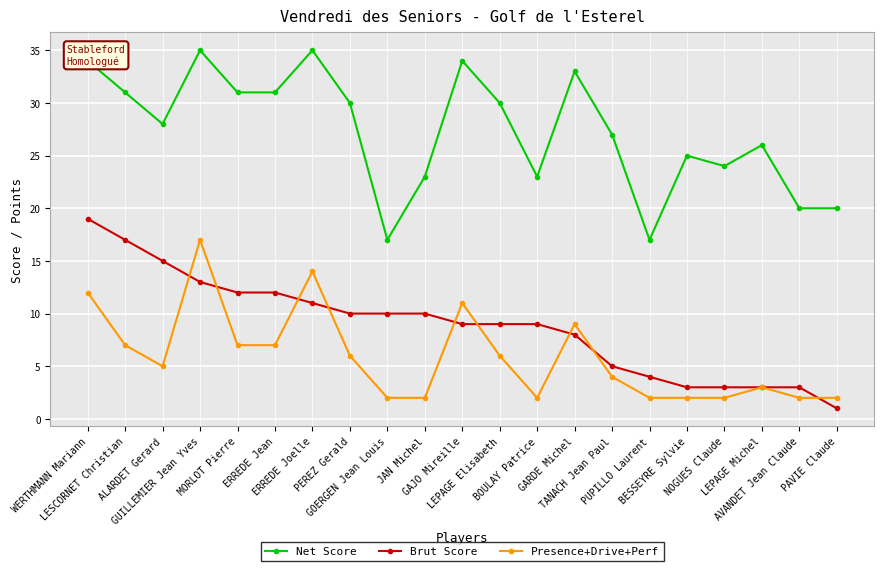

What is the sum of all Brut Score values?

186